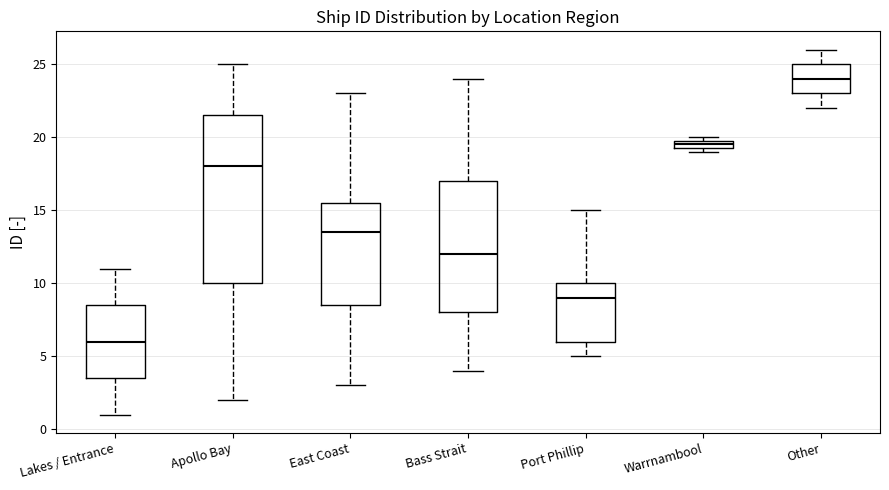

Which box has the highest median line?

Other